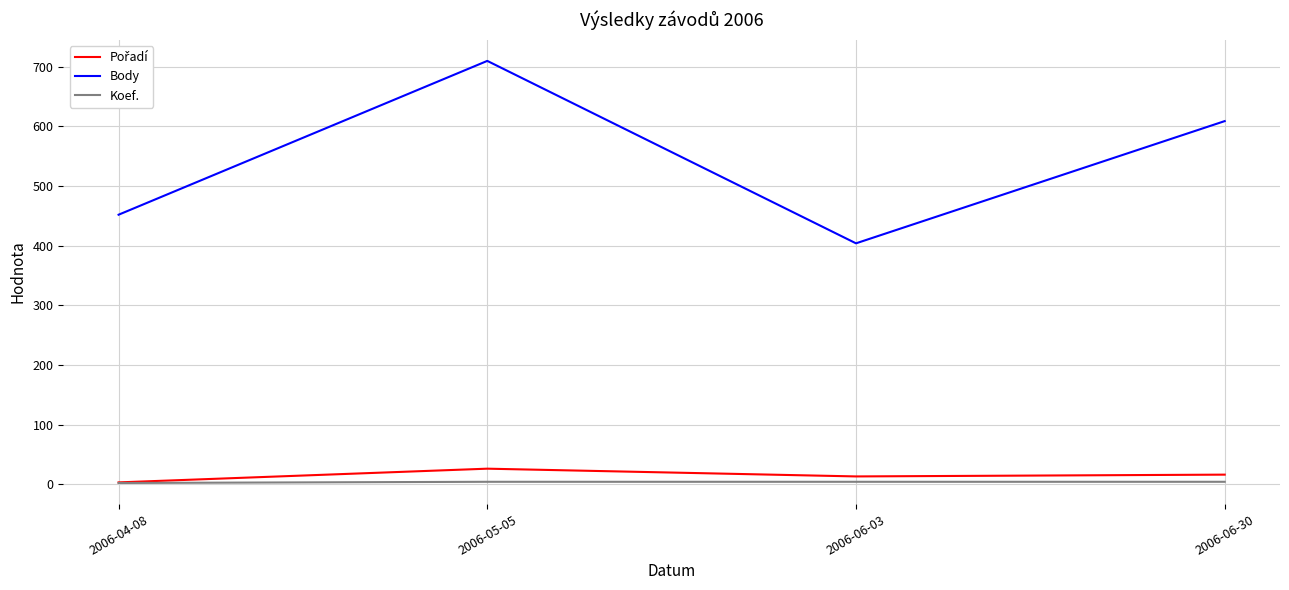

Which series has the largest range (max minus min)?

Body